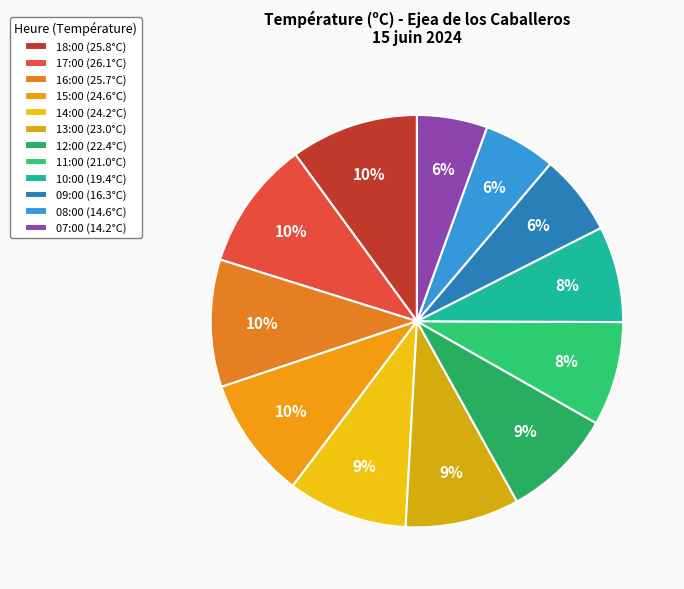

What is the largest slice in the pie chart?

17:00